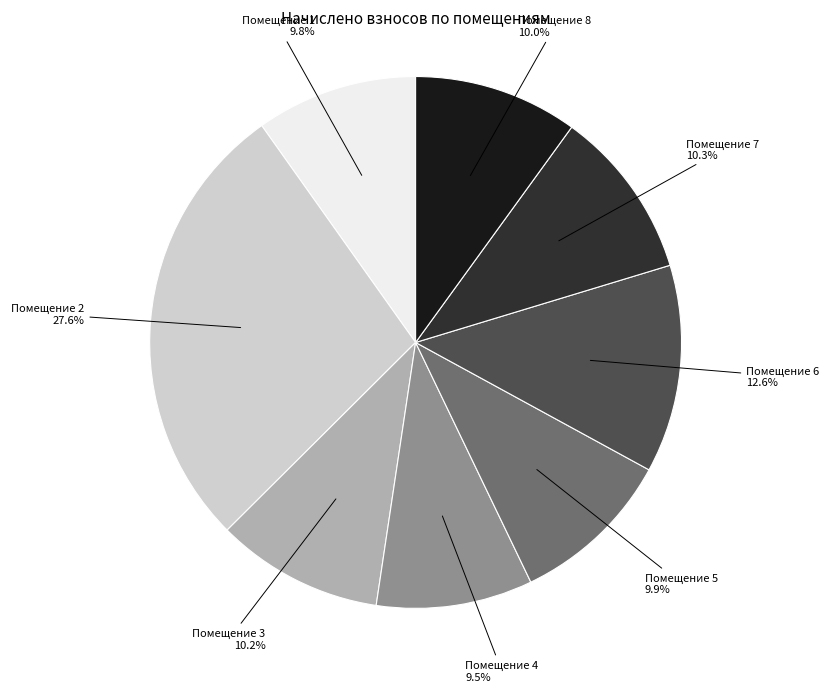

Is the sum of Помещение 1 and Помещение 6 greater than half?

No